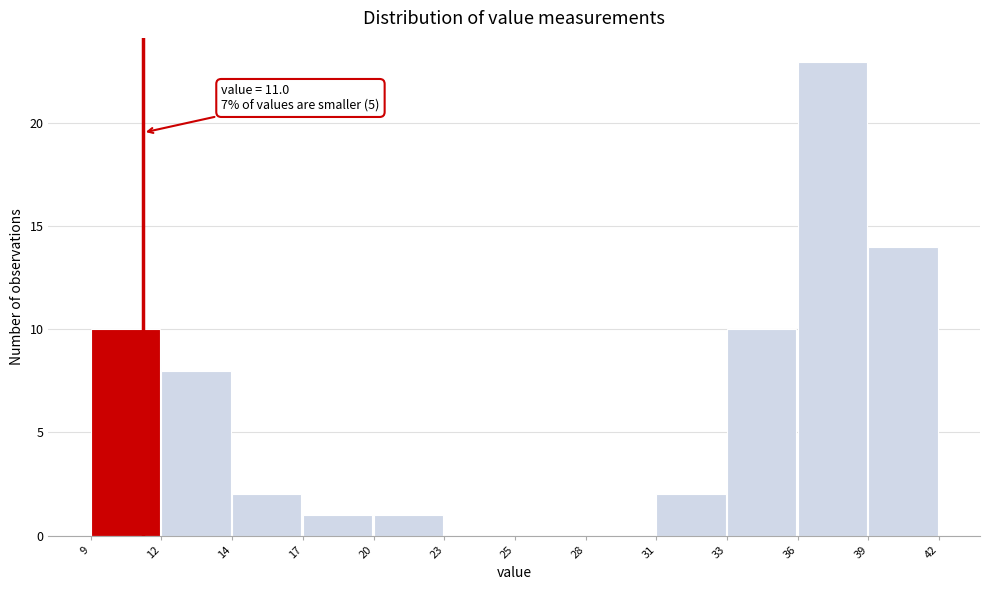

Reading left to right, list all the values displayed in this chart.

9=10	12=8	14=2	17=1	20=1	23=0	25=0	28=0	31=2	33=10	36=23	39=14